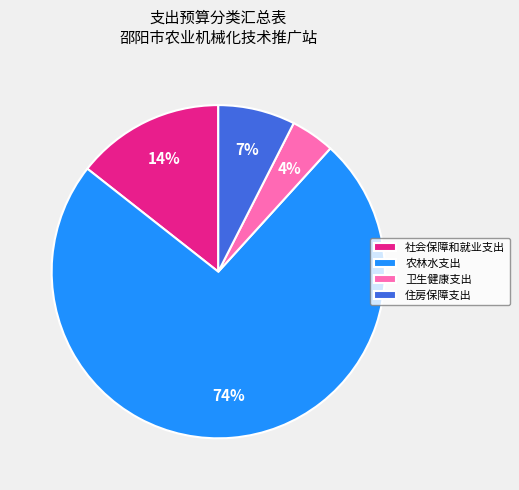

Is it true that 农林水支出 is 74% of the pie?

True